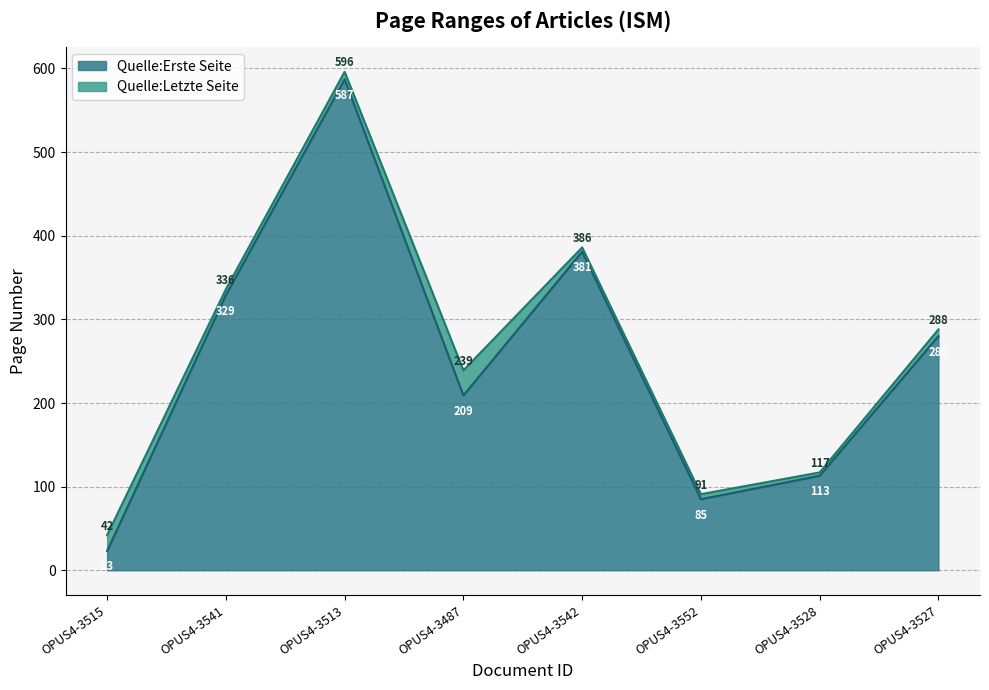

True or false: Quelle:Erste Seite has more than 0 points higher than both neighbors.

True